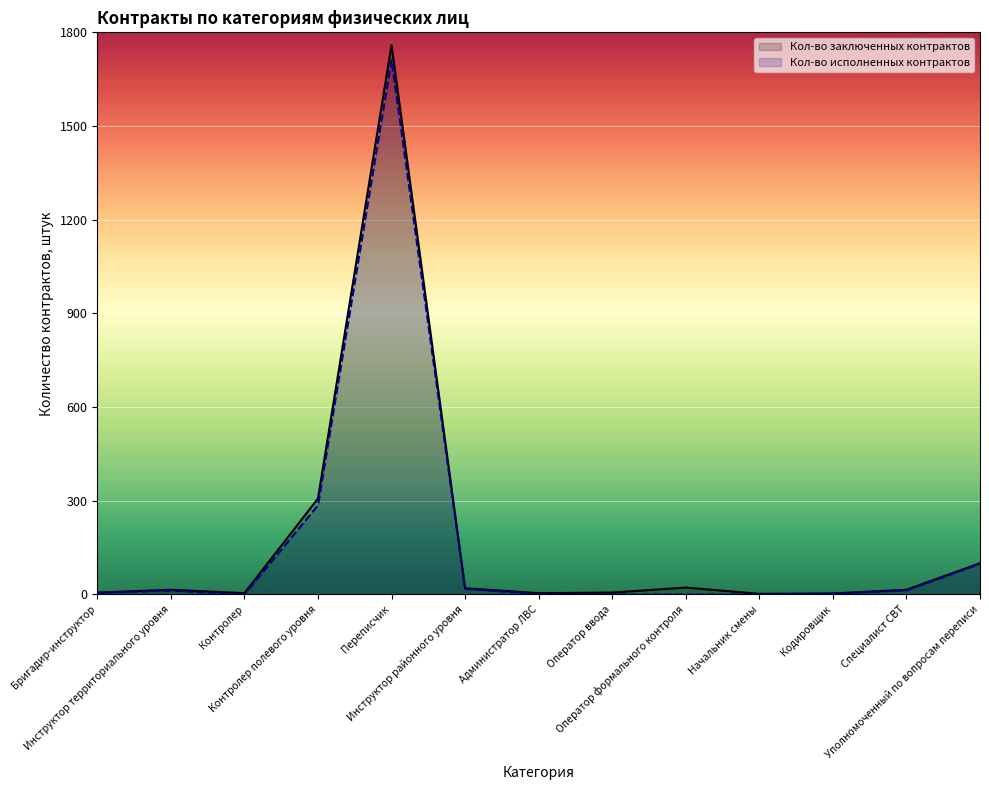

At which label does Кол-во заключенных контрактов first exceed 15?

Контролер полевого уровня